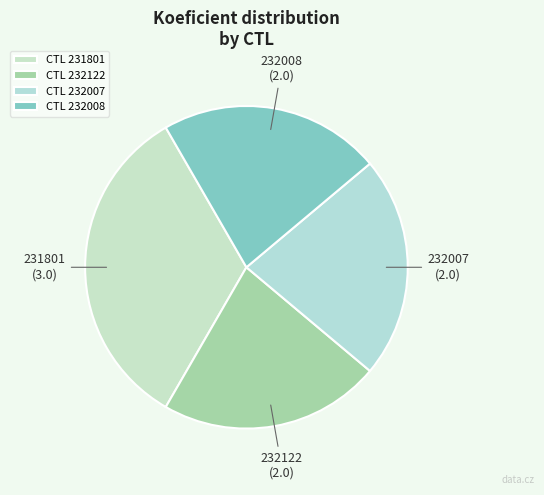

Count the number of slices in the pie.

4